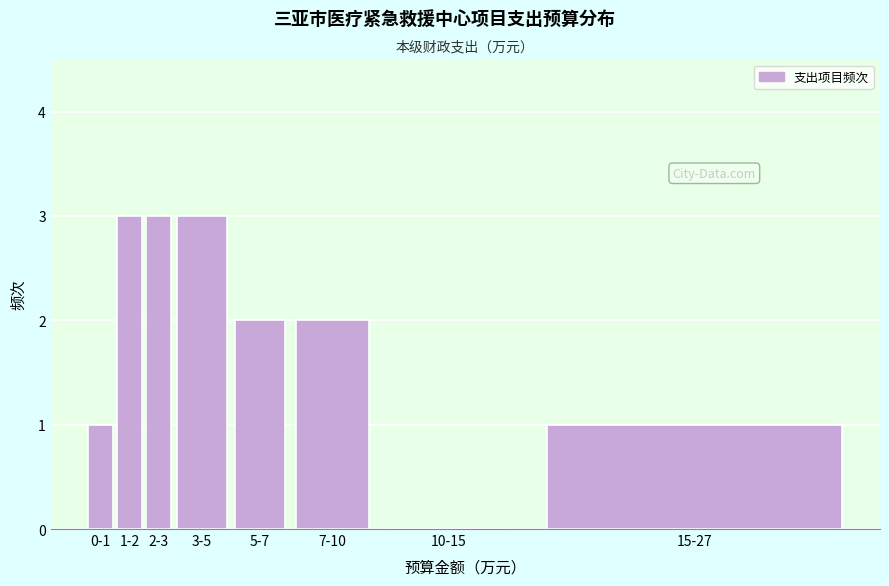

Reading left to right, transcribe all the data shown in this chart.

0-1=1	1-2=3	2-3=3	3-5=3	5-7=2	7-10=2	10-15=0	15-27=1